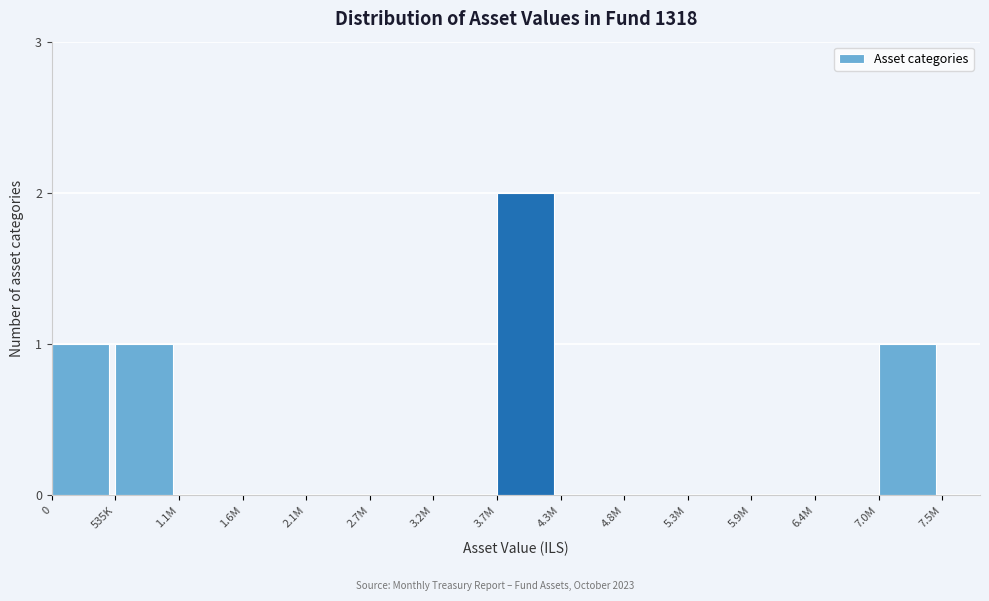

Reading left to right, extract all data points from this chart.

0=1	535K=1	1.1M=0	1.6M=0	2.1M=0	2.7M=0	3.2M=0	3.7M=2	4.3M=0	4.8M=0	5.3M=0	5.9M=0	6.4M=0	7.0M=1